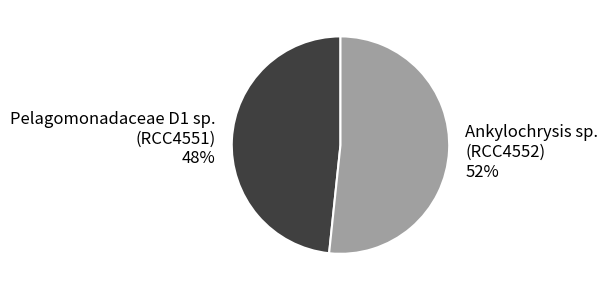

Rank the categories by value from lowest to highest.

Pelagomonadaceae D1 sp. (RCC4551), Ankylochrysis sp. (RCC4552)